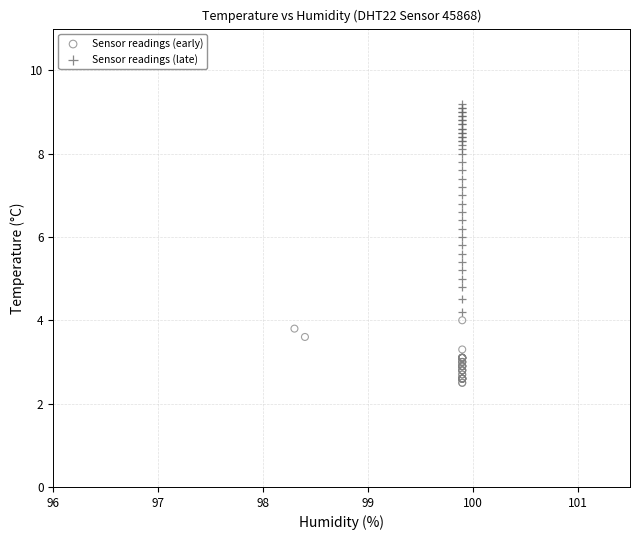

What are all the series names shown in the legend?

Sensor readings (early), Sensor readings (late)